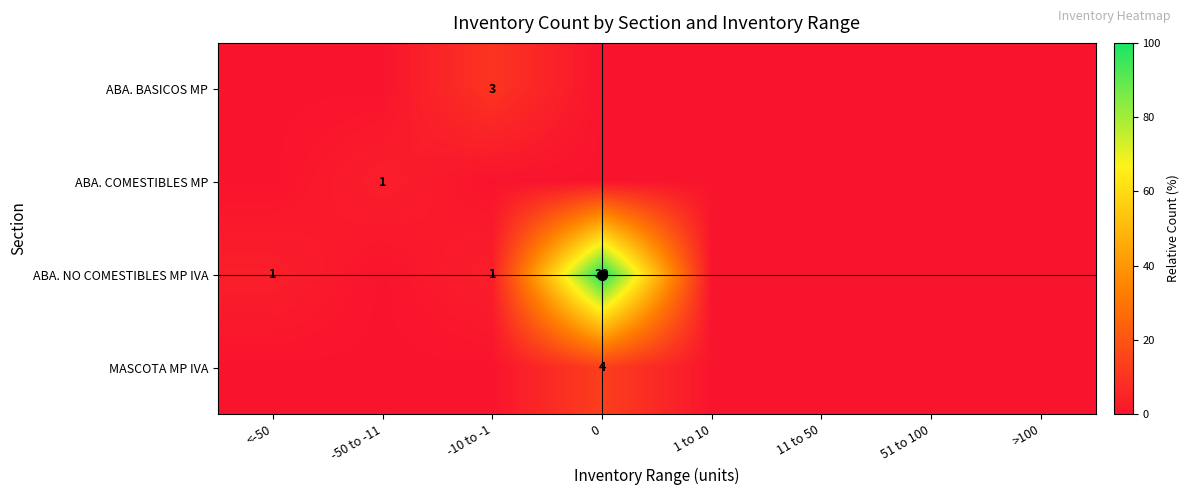

At how many categories does at least one series exceed 64?

1